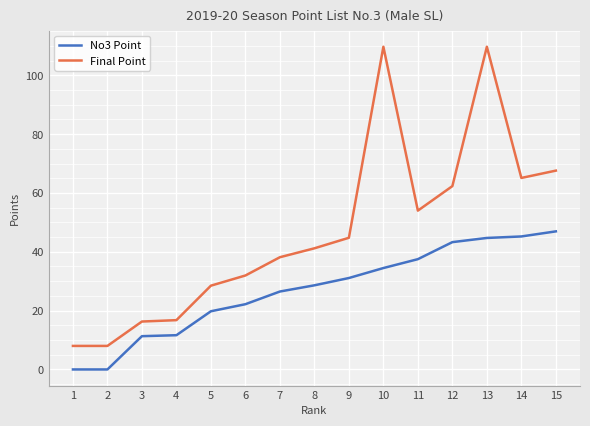

How many lines are shown in the chart?

2